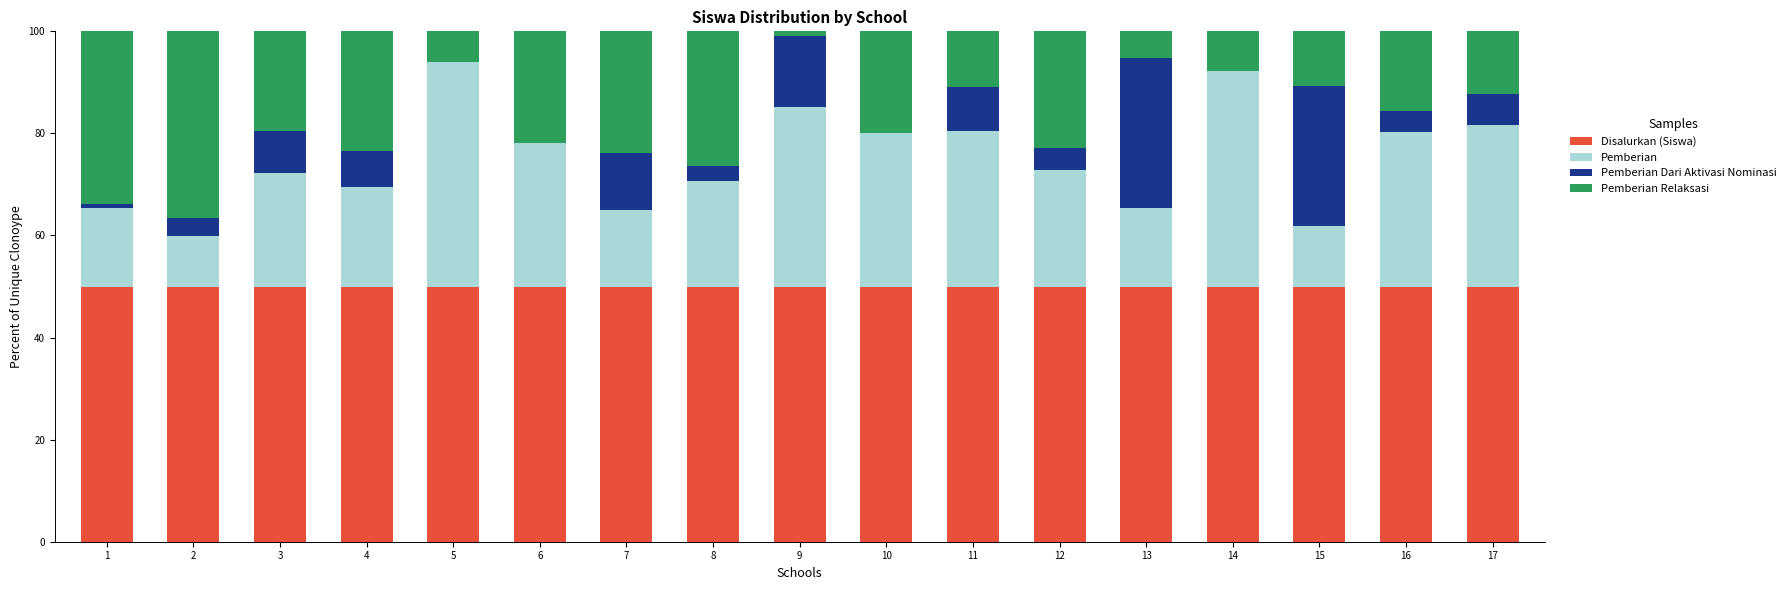

What is the total value across all series at 5?

100.0